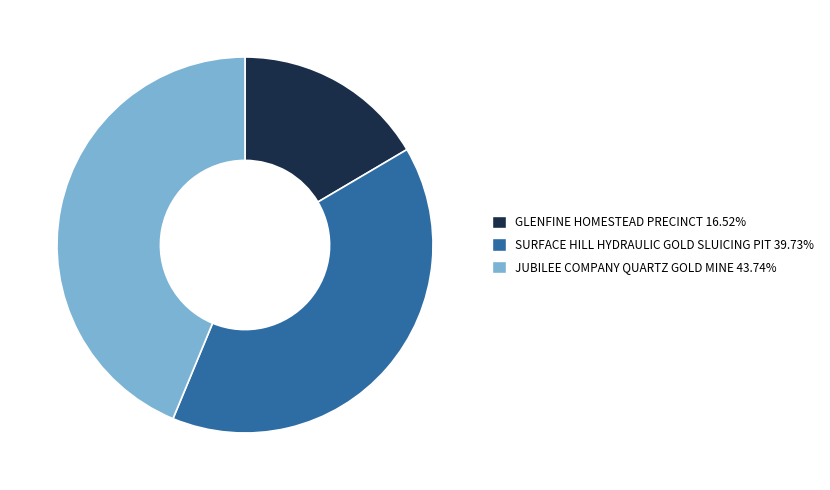

Rank the categories by value from highest to lowest.

JUBILEE COMPANY QUARTZ GOLD MINE, SURFACE HILL HYDRAULIC GOLD SLUICING PIT, GLENFINE HOMESTEAD PRECINCT